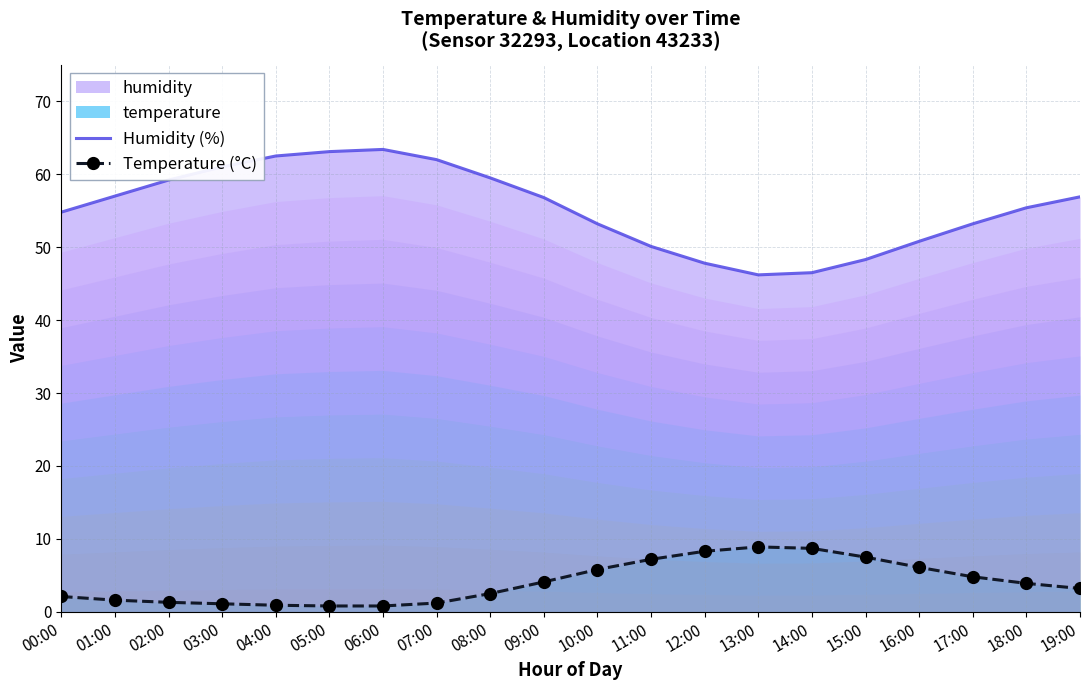

What is the sum of all Temperature (°C) values?

80.8